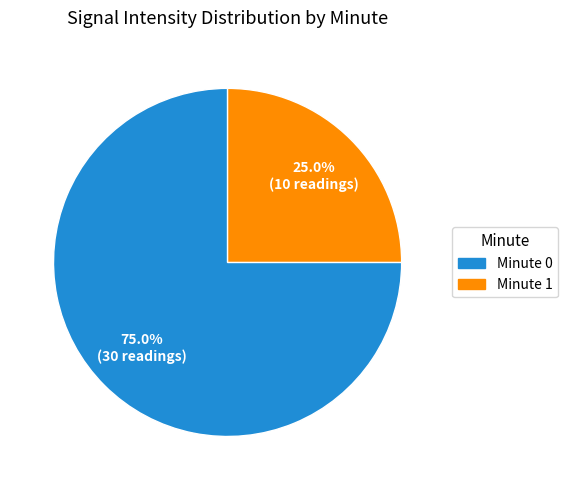

Is there any slice that represents more than half of the pie?

Yes